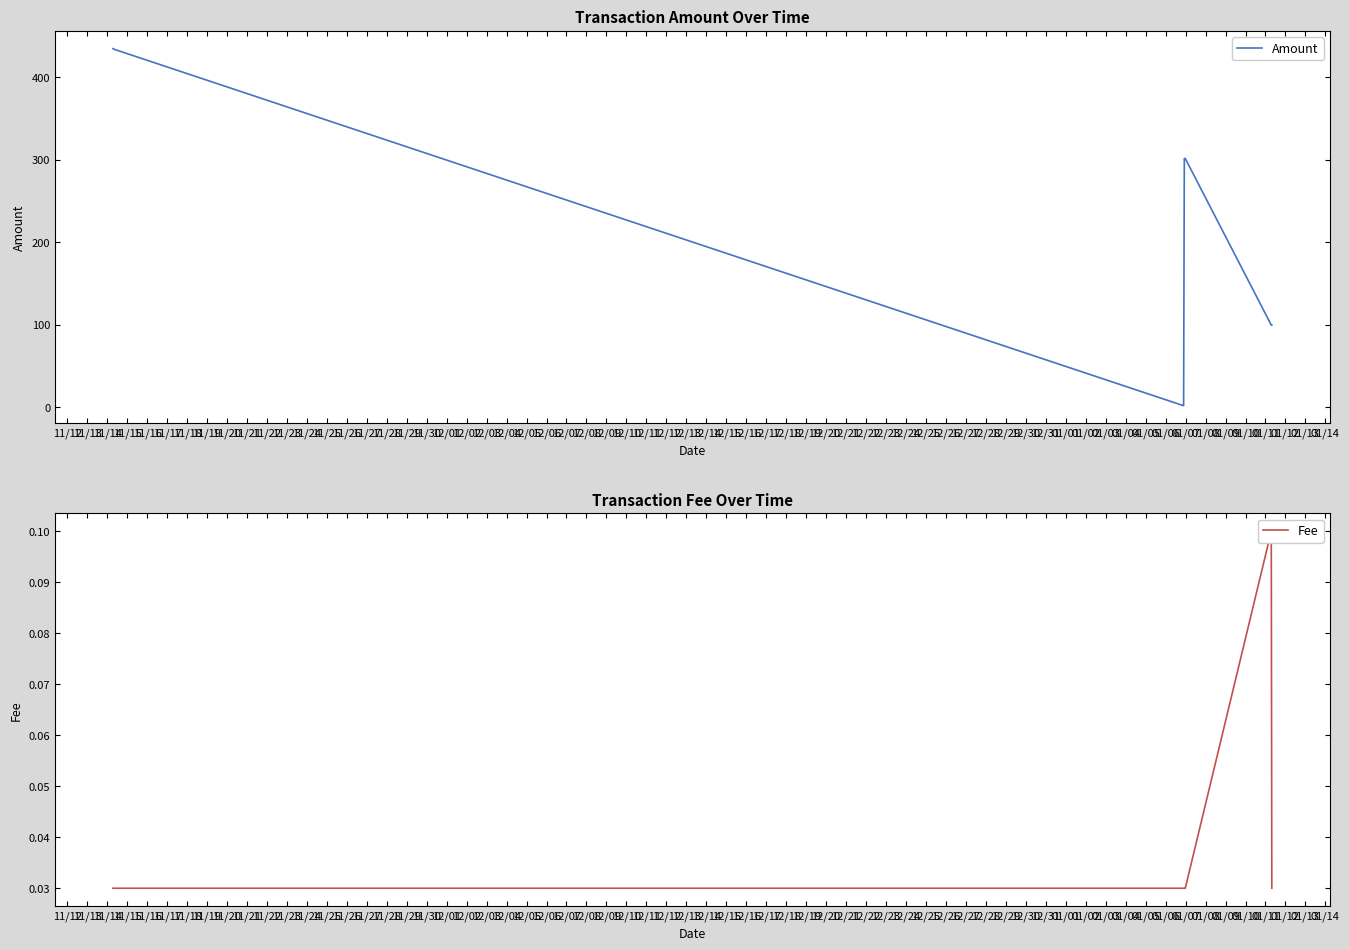

What value does the Amount series have at 11/16?

301.4